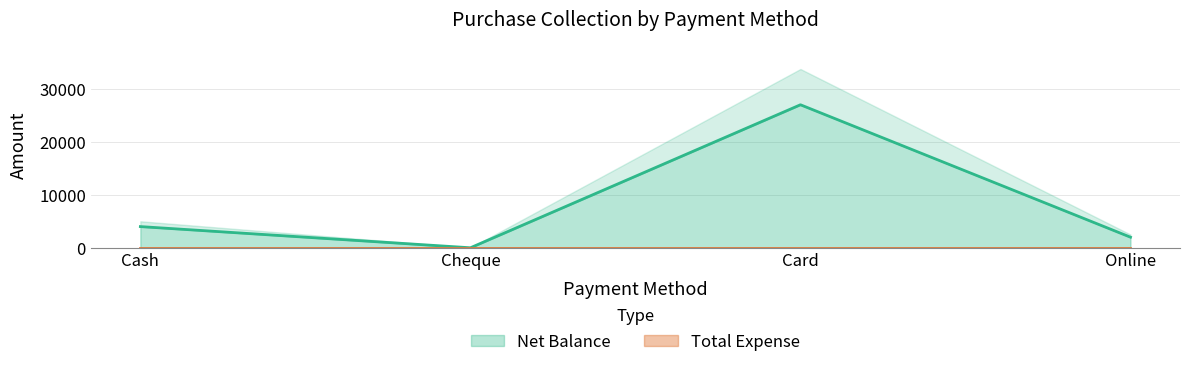

List the labels in order of value, largest first.

Card, Cash, Online, Cheque